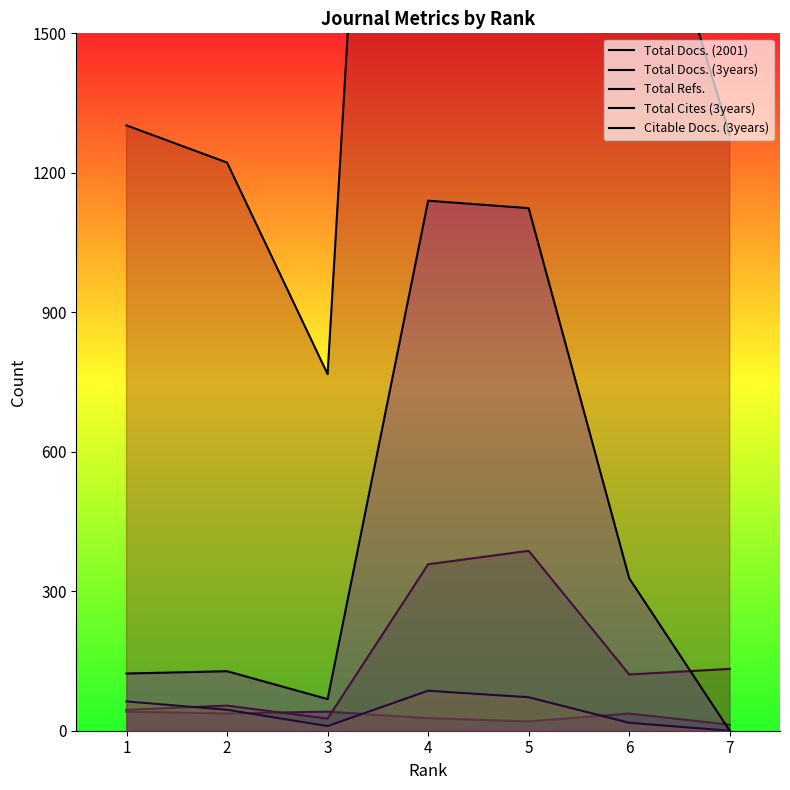

What is the difference between the maximum and second lowest values in the Total Cites (3years) series?

76